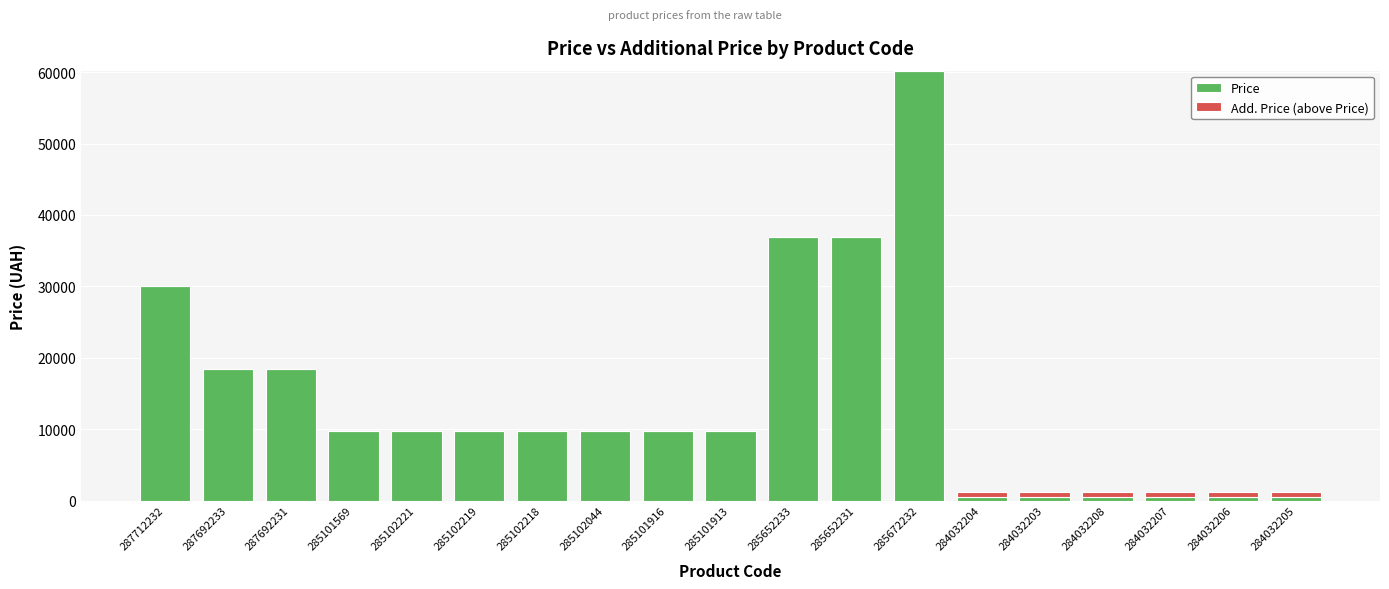

What is the sum of the Price values at 285102044 and 285101569?

19551.0